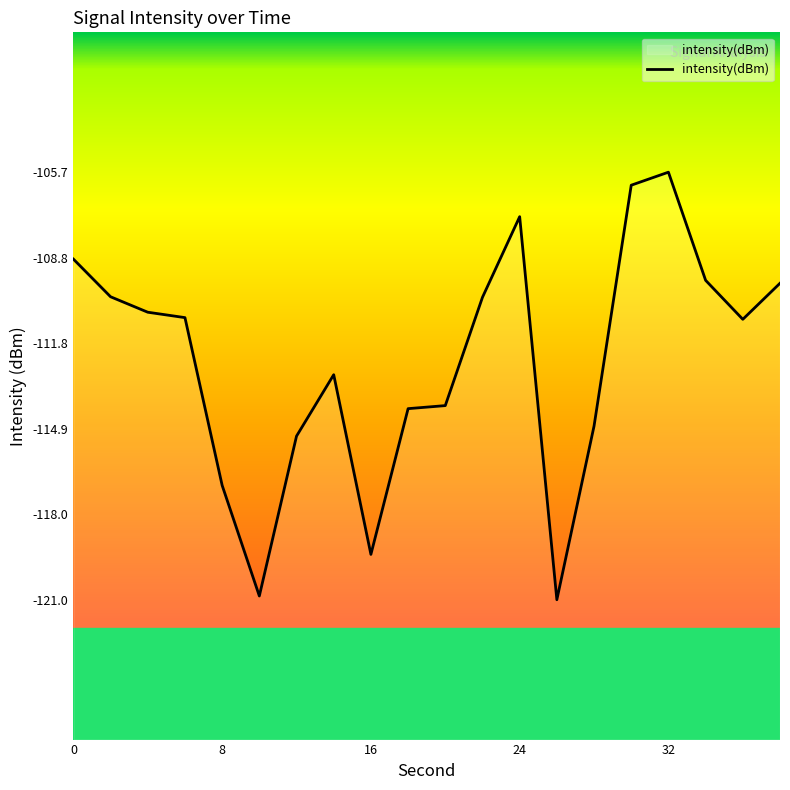

What is the smallest value displayed?

-121.0